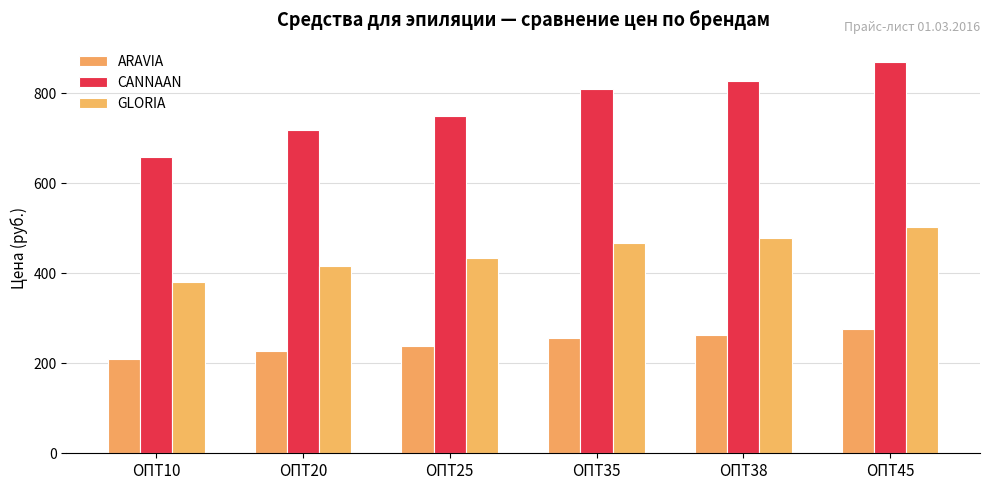

Reading left to right, what are all the values shown in this chart?

ARAVIA: ОПТ10=209.3	ОПТ20=228.4	ОПТ25=237.9	ОПТ35=256.9	ОПТ38=262.6	ОПТ45=275.9
CANNAAN: ОПТ10=659.5	ОПТ20=719.4	ОПТ25=749.4	ОПТ35=809.3	ОПТ38=827.3	ОПТ45=869.3
GLORIA: ОПТ10=381.1	ОПТ20=415.8	ОПТ25=433.1	ОПТ35=467.8	ОПТ38=478.2	ОПТ45=502.4